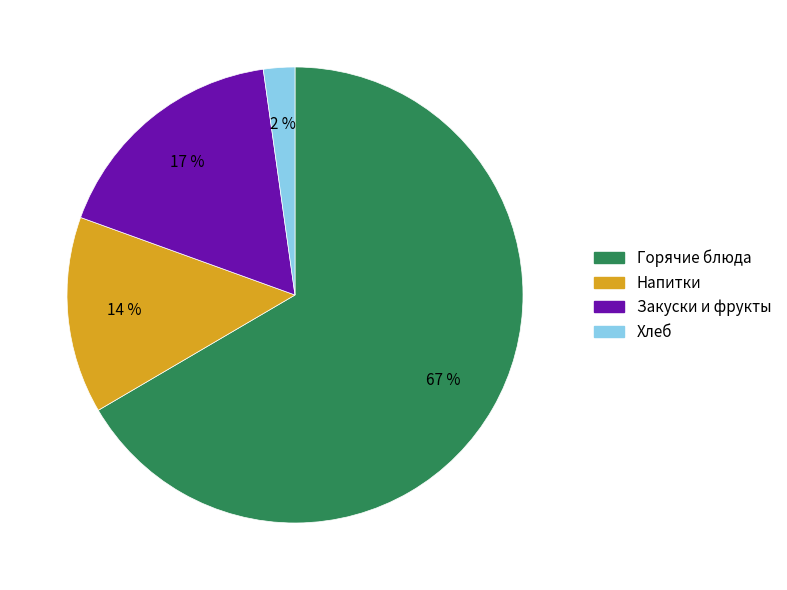

Is it true that Хлеб is 15% of the pie?

False